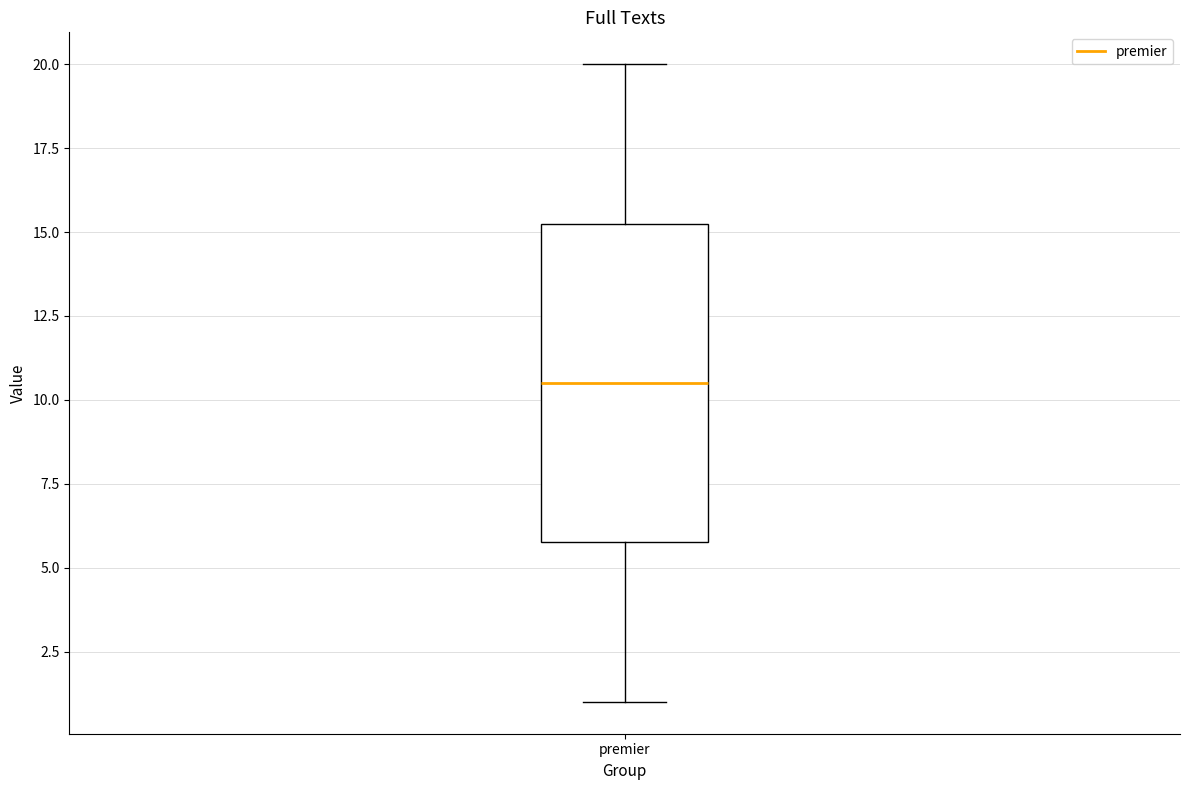

Where does the upper whisker of the box for premier end on the y-axis? The values are not printed on the chart, so give them approximately, as read against the axis.

20.0